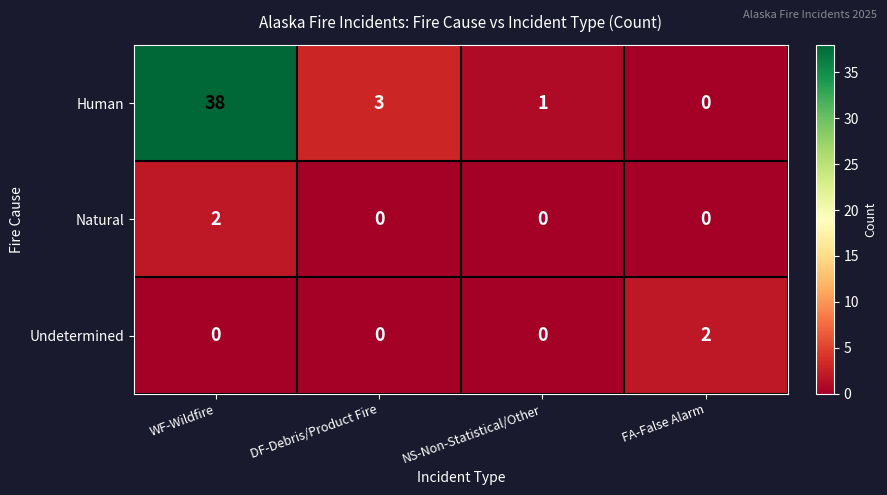

True or false: Undetermined has a value of -1 at NS-Non-Statistical/Other.

False